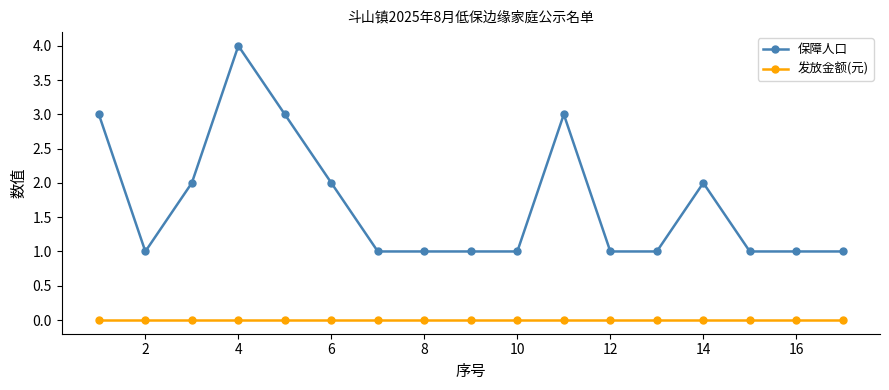

How many categories are shown in the chart?

17